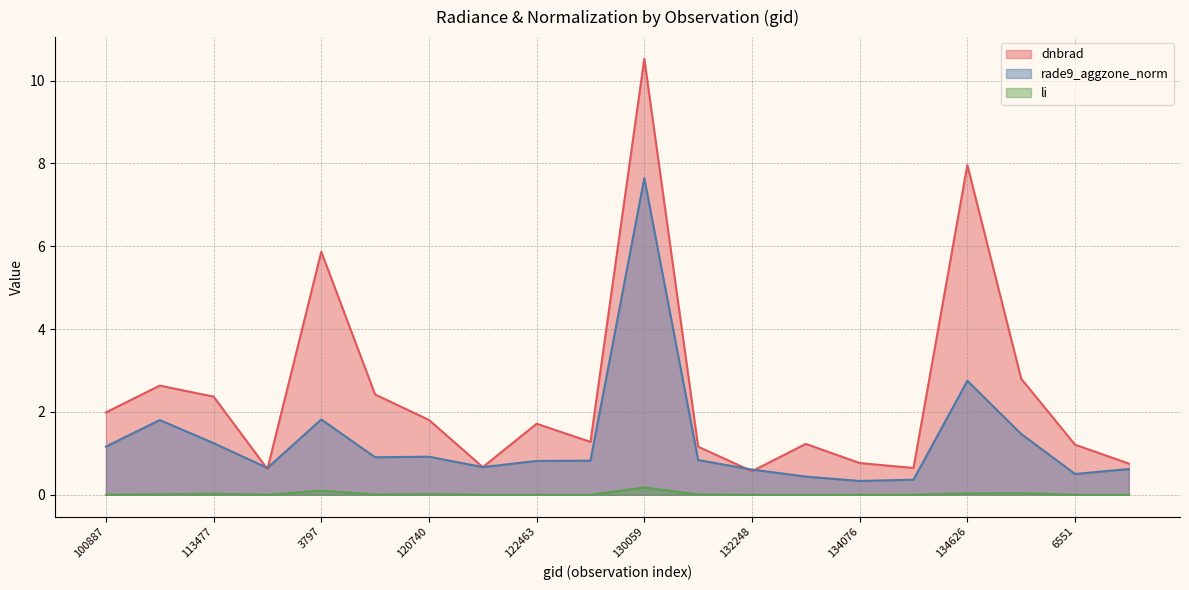

Which has a higher value, 3797 or 122118?

3797